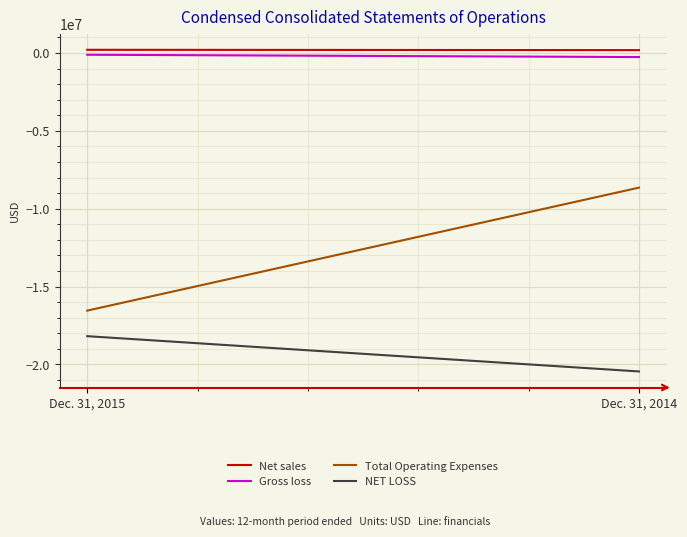

At which category is the sum across all series the highest?

Dec. 31, 2014